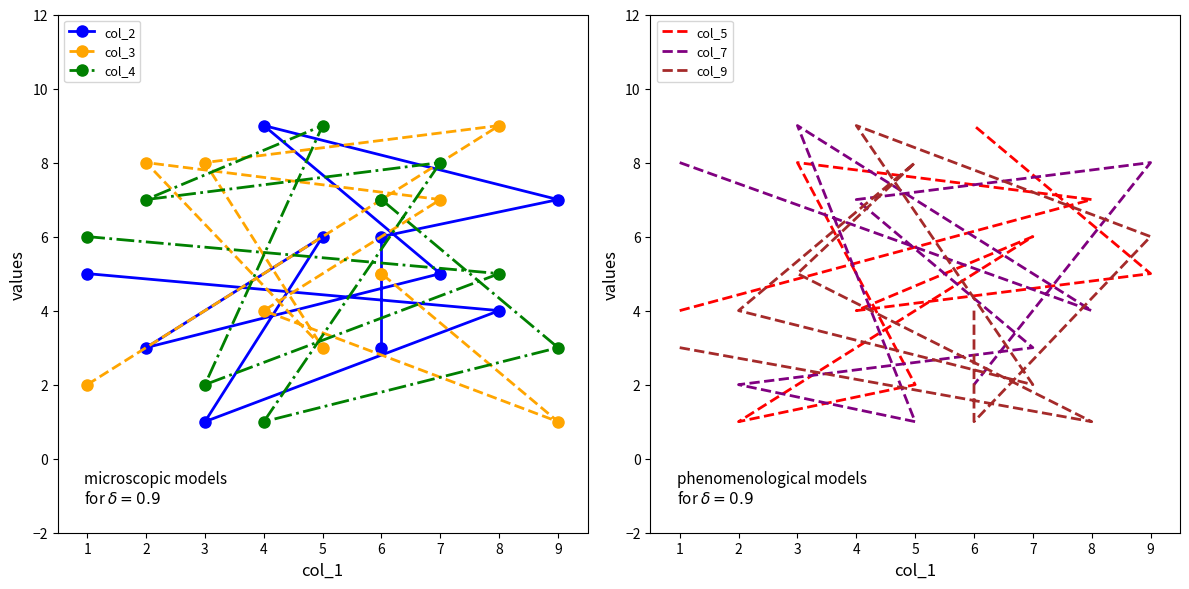

Reading left to right, what are all the values shown in this chart?

col_2: 5	4	1	6	3	5	9	7	6	3
col_3: 2	9	8	3	8	7	4	1	5	5
col_4: 6	5	2	9	7	8	1	3	7	7
col_5: 4	7	8	2	1	6	4	5	9	9
col_7: 8	4	9	1	2	3	7	8	2	2
col_9: 3	1	5	8	4	2	9	6	1	4